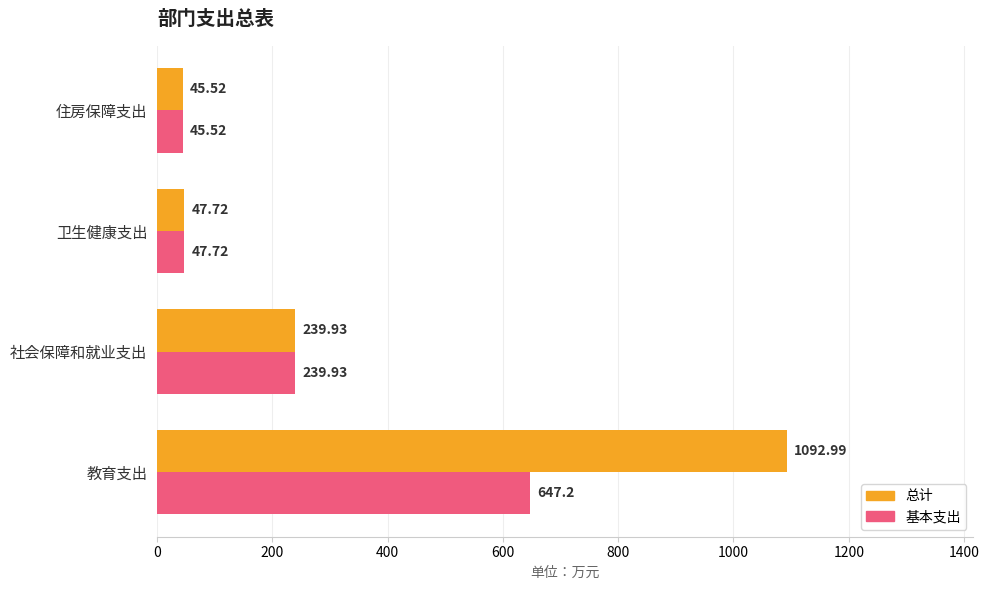

Which series has the largest total across all categories?

总计